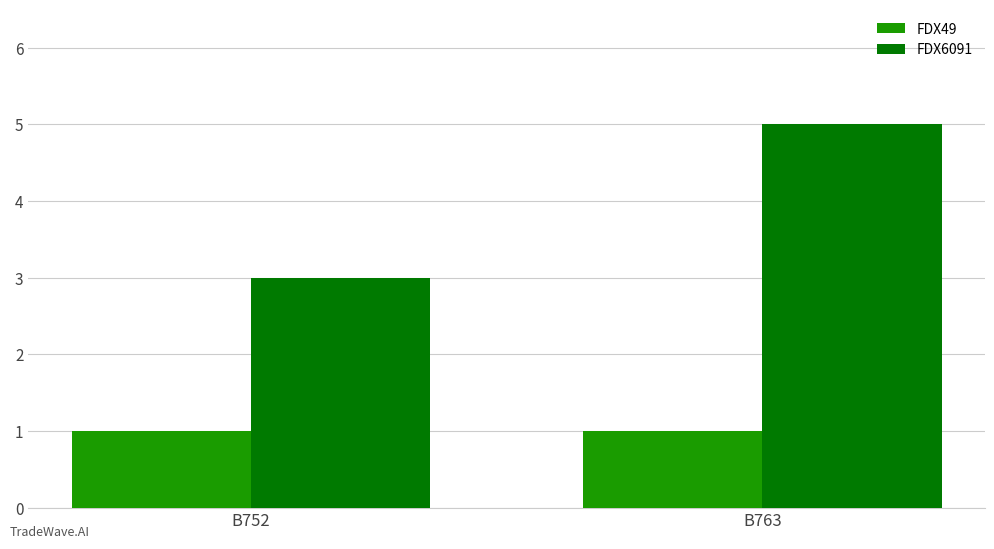

What is the sum of the FDX49 values at B763 and B752?

2